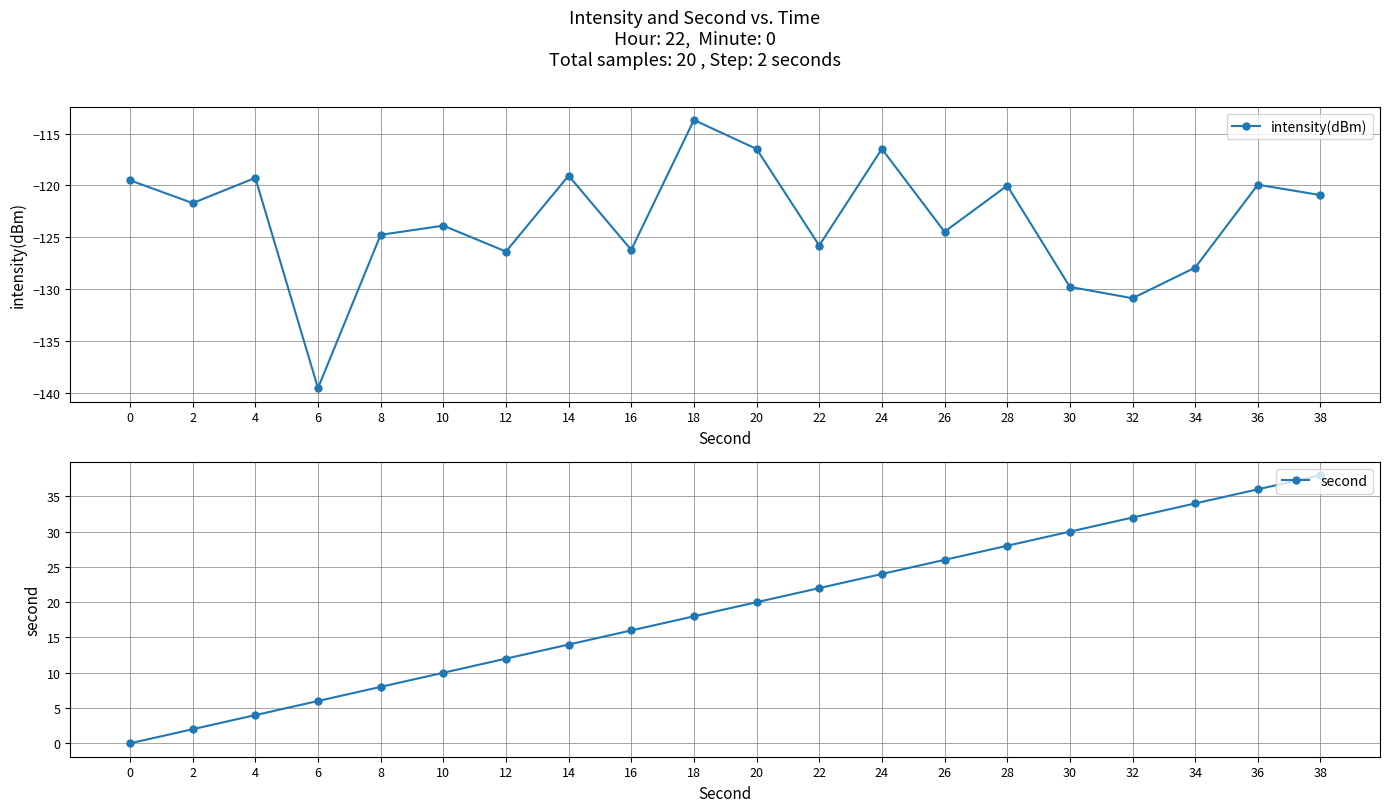

Reading right to left, list all the values displayed in this chart.

intensity(dBm): 38=-120.9	36=-119.9	34=-127.9	32=-130.9	30=-129.8	28=-120.0	26=-124.5	24=-116.5	22=-125.8	20=-116.5	18=-113.7	16=-126.2	14=-119.1	12=-126.4	10=-123.9	8=-124.8	6=-139.6	4=-119.3	2=-121.7	0=-119.5
second: 38=38.0	36=36.0	34=34.0	32=32.0	30=30.0	28=28.0	26=26.0	24=24.0	22=22.0	20=20.0	18=18.0	16=16.0	14=14.0	12=12.0	10=10.0	8=8.0	6=6.0	4=4.0	2=2.0	0=0.0